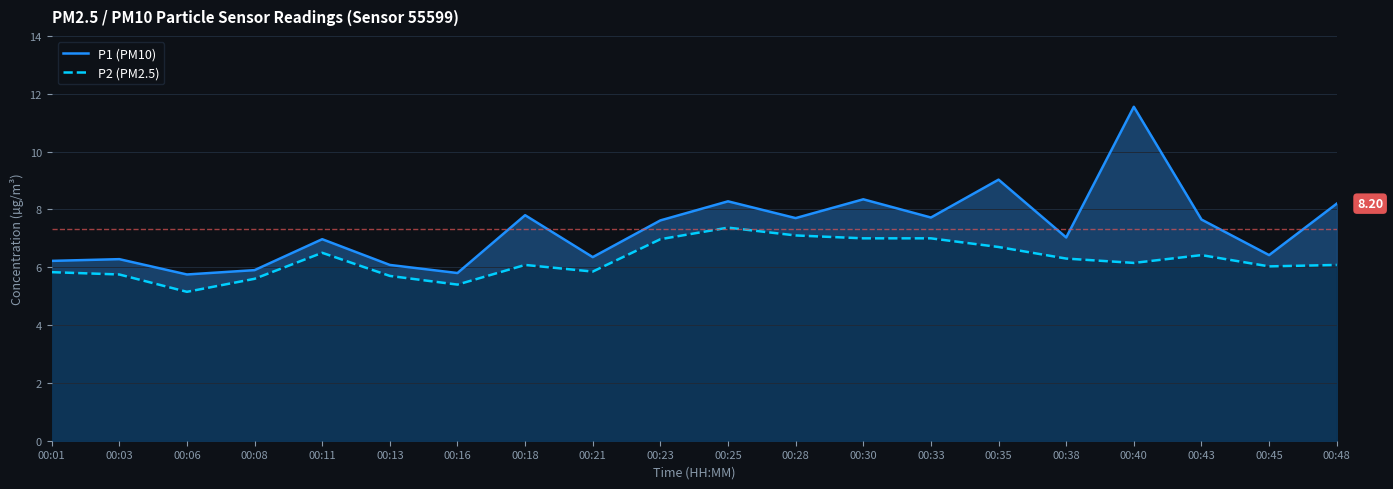

What is the difference between the second highest and second lowest values in the P1 (PM10) series?

3.2